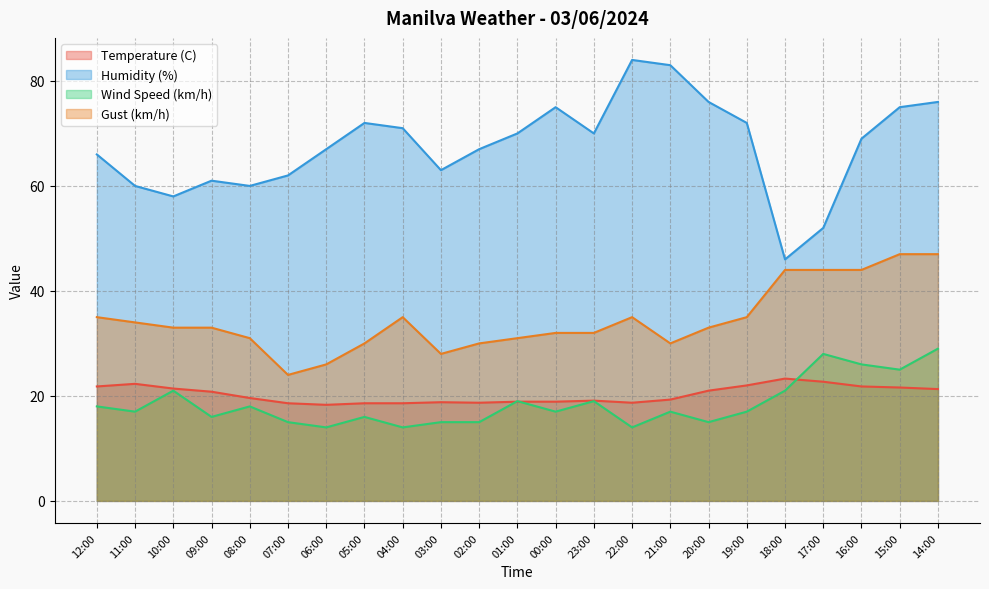

How many values in the Wind Speed (km/h) series are below 17?

9